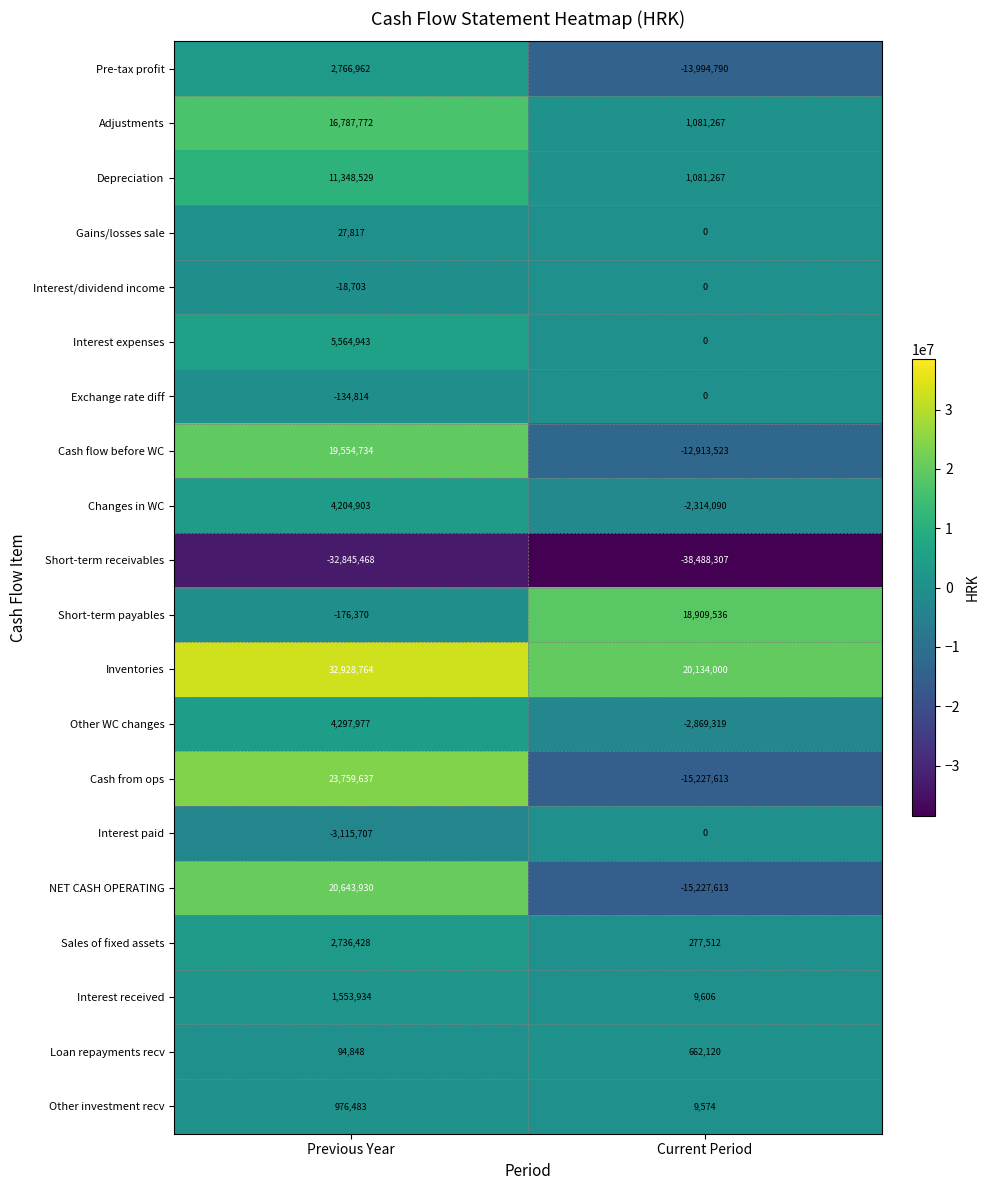

What is the difference between the highest and lowest values at Current Period?

58622307